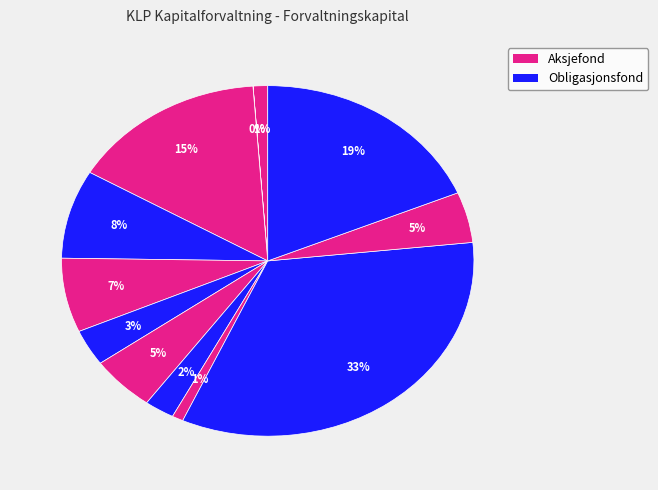

To the nearest percent, what is the average slice percentage?

8%